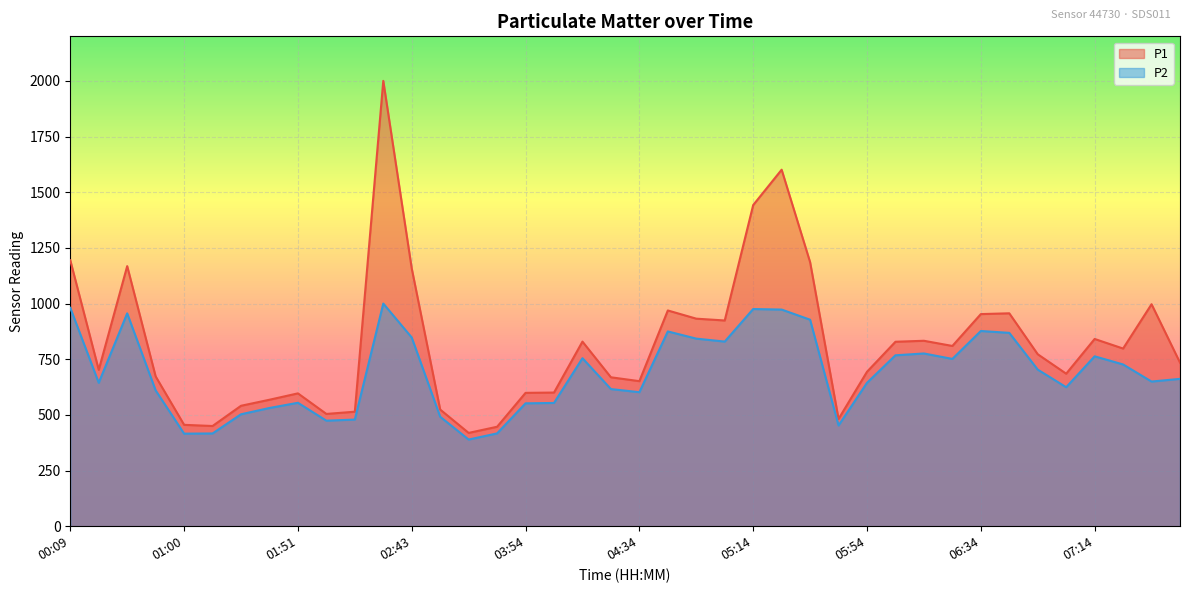

What are all the series names shown in the legend?

P1, P2